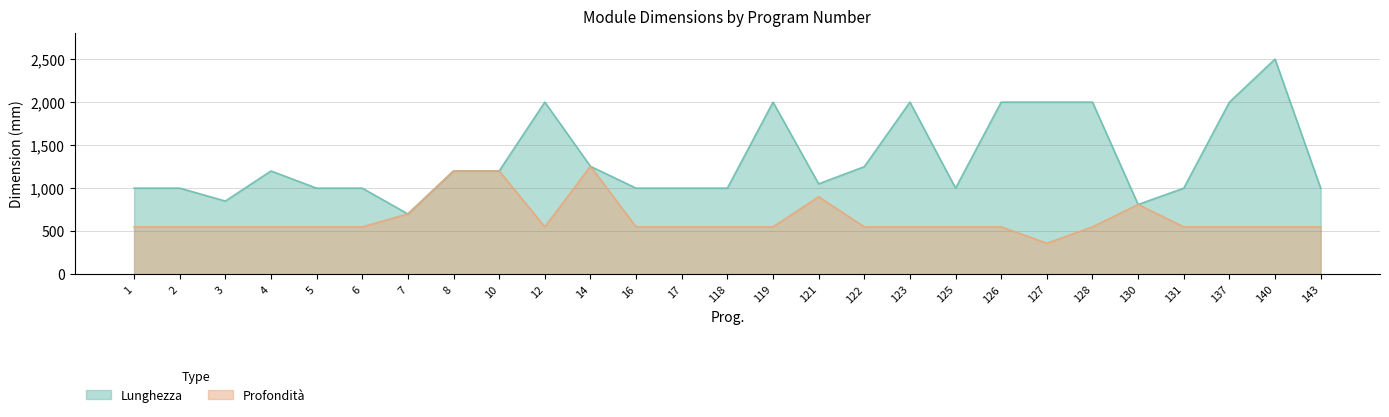

What is the spread (max minus min) of values at 137?

1450